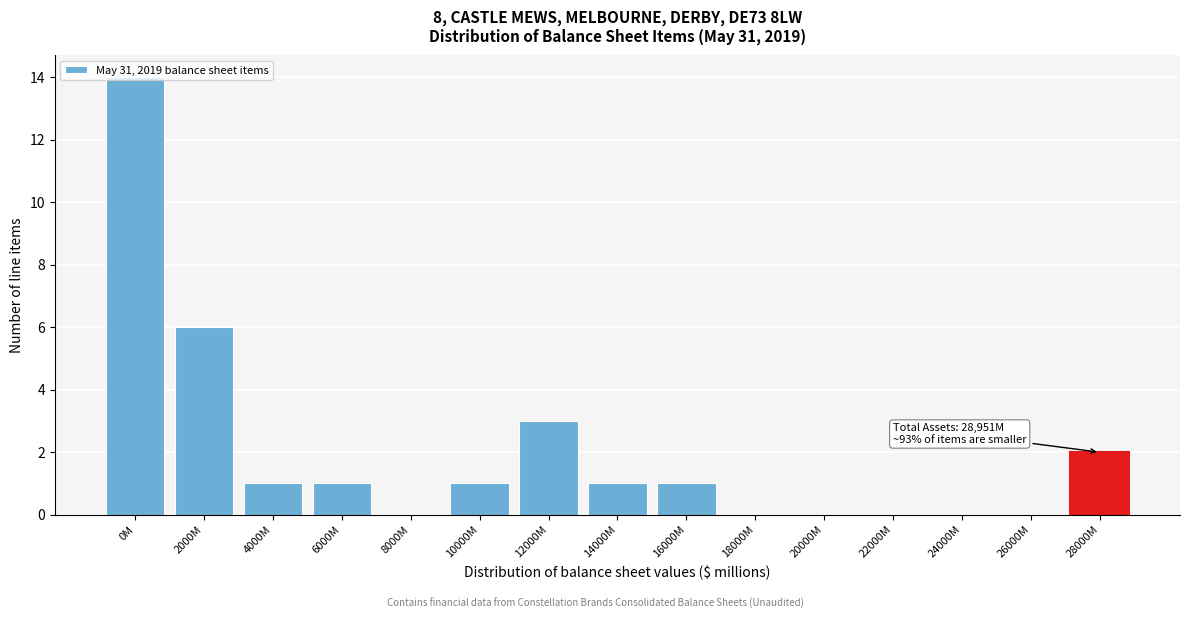

Read the value at 2000M, to the nearest 5.

5